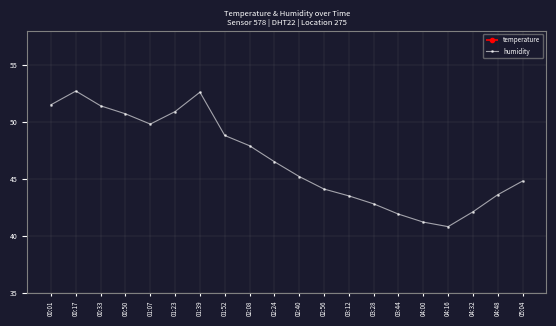

True or false: humidity has a value of 51.5 at 00:01.

True